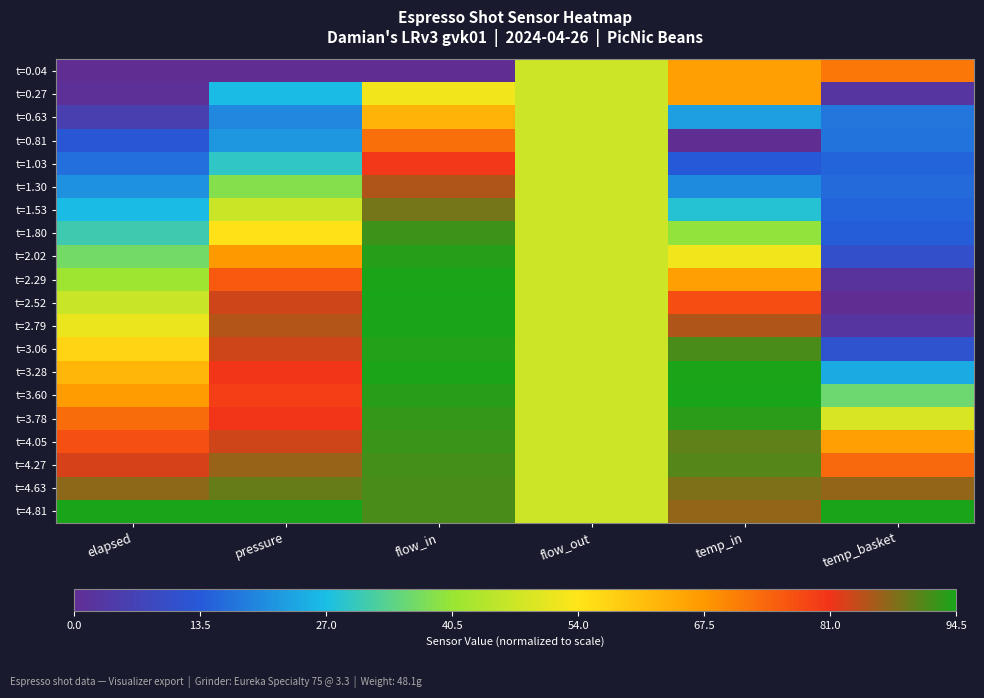

Which label corresponds to the largest value in the chart?

flow_in